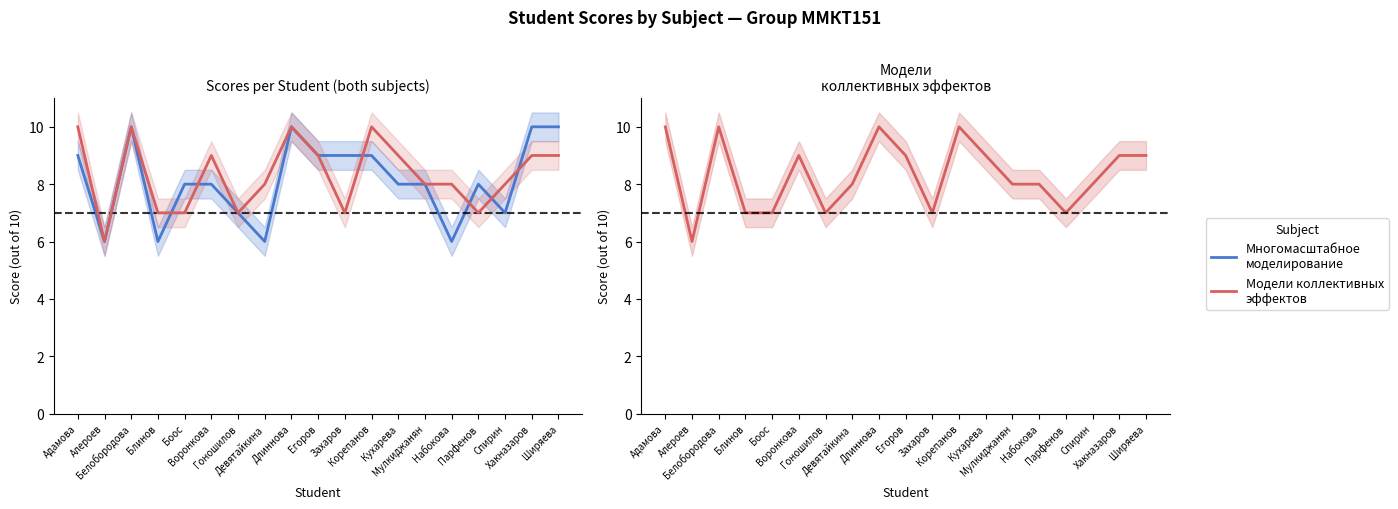

Where is the first local minimum for Модели коллективных и топологических эфф?

Алероев